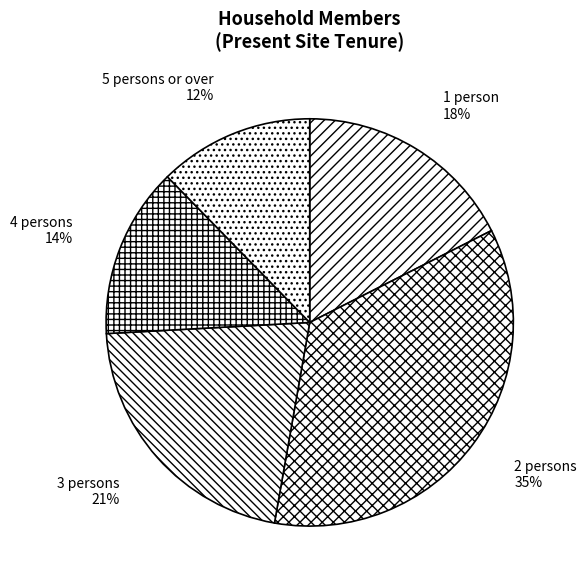

What is the smallest slice in the pie chart?

5 persons or over